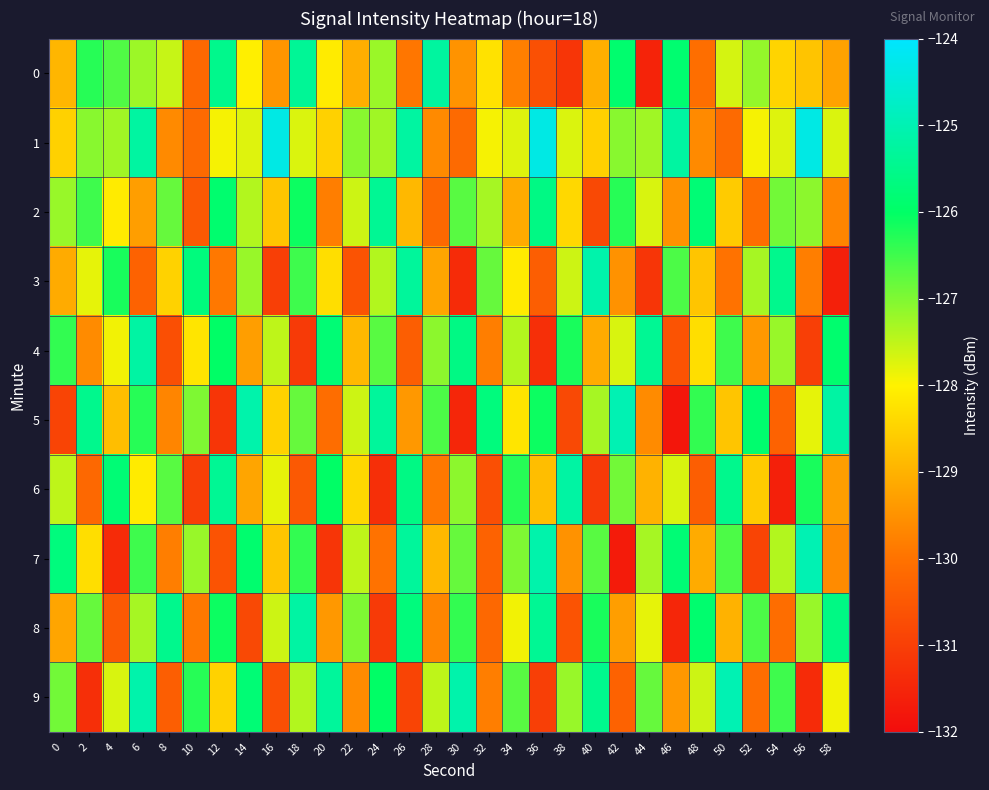

Rank the series by their maximum value, from lowest to highest.

2, 0, 4, 6, 8, 3, 5, 7, 9, 1